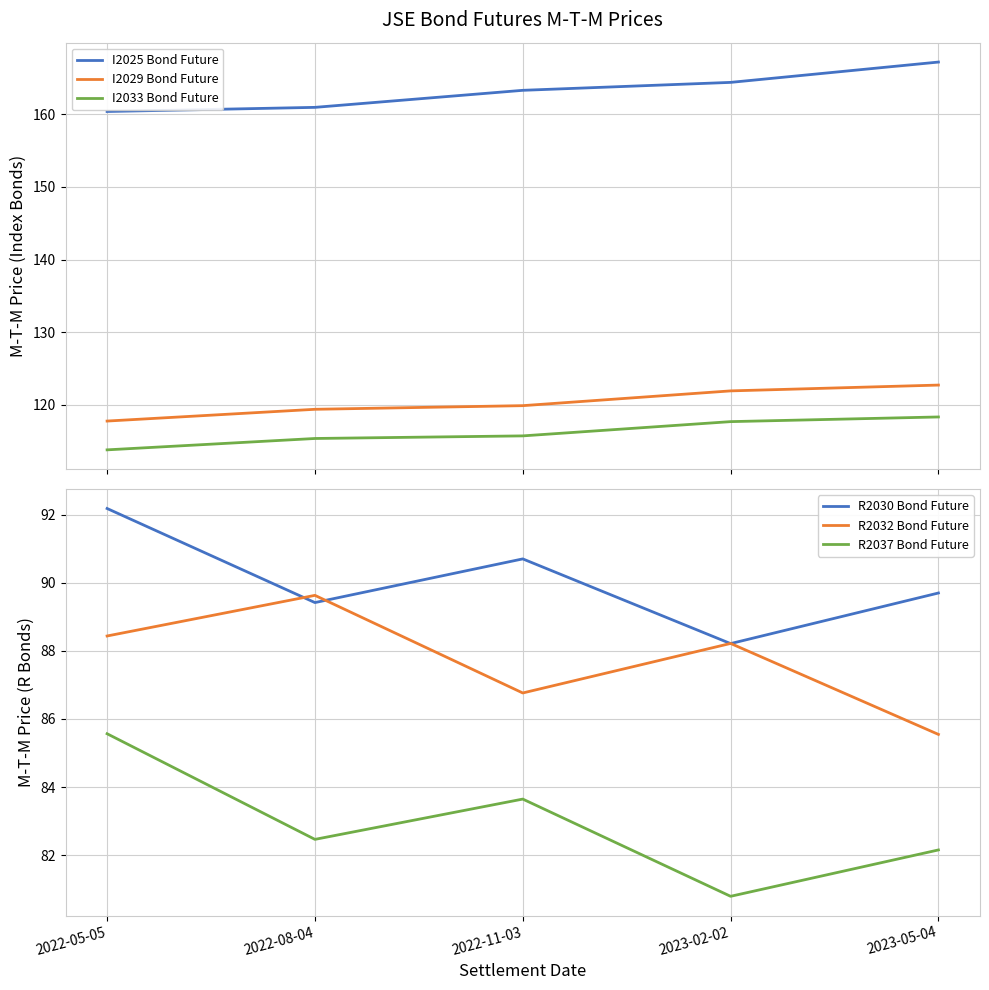

Rank the series by their maximum value, from lowest to highest.

R2037 Bond Future, R2032 Bond Future, R2030 Bond Future, I2033 Bond Future, I2029 Bond Future, I2025 Bond Future